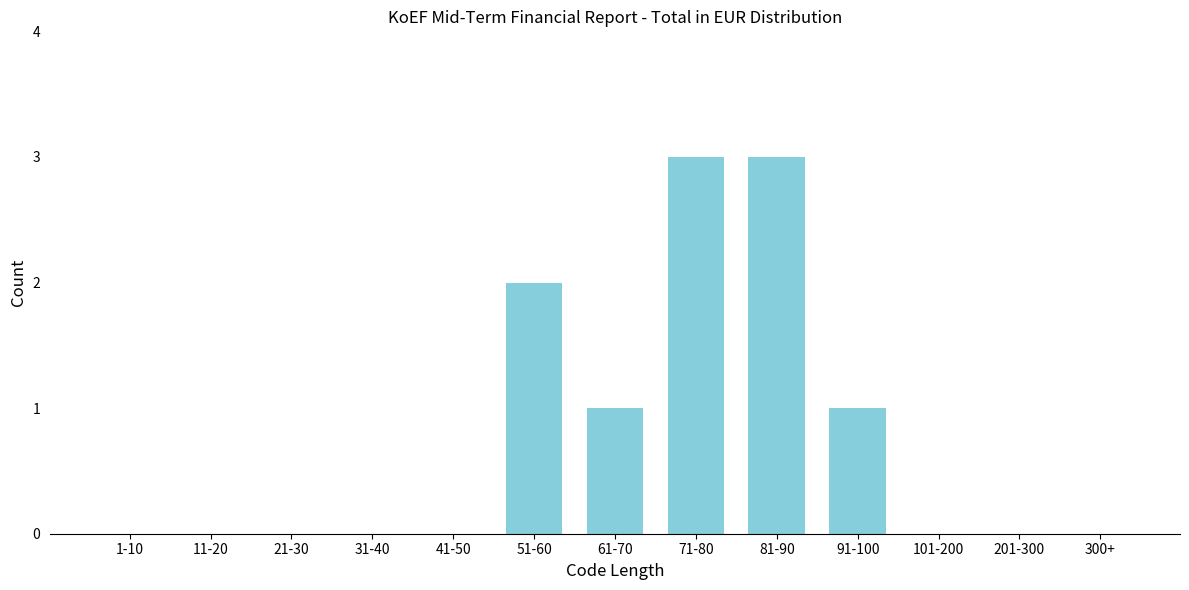

Reading right to left, extract all data points from this chart.

300+=0	201-300=0	101-200=0	91-100=1	81-90=3	71-80=3	61-70=1	51-60=2	41-50=0	31-40=0	21-30=0	11-20=0	1-10=0